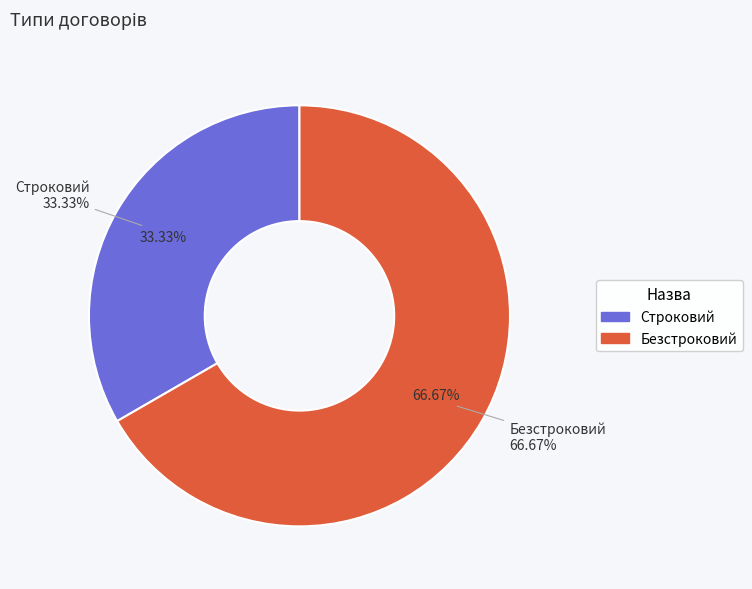

Is it true that Строковий is 47% of the pie?

False